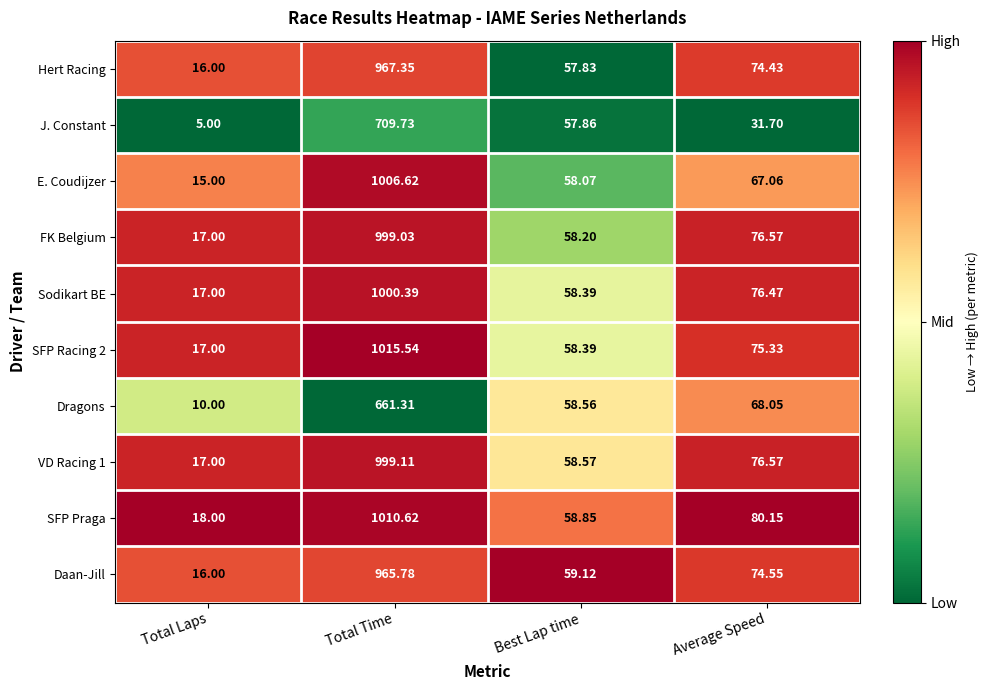

At which label does Dragons first exceed 68?

Total Time